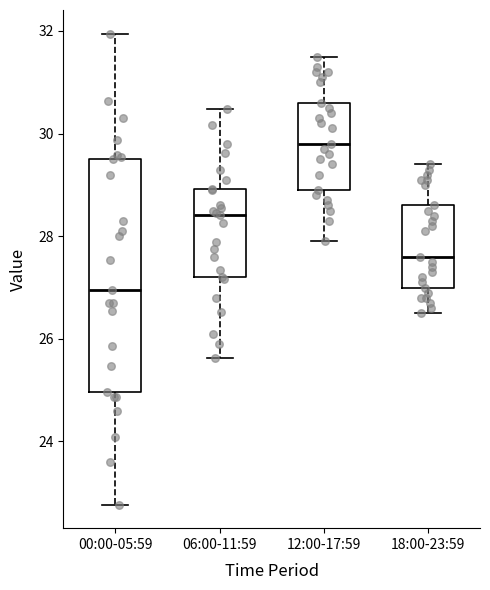

Which box is the tallest, from its lower edge to its upper edge?

00:00-05:59